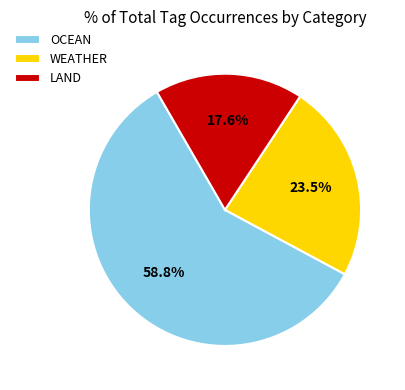

Count the number of slices in the pie.

3